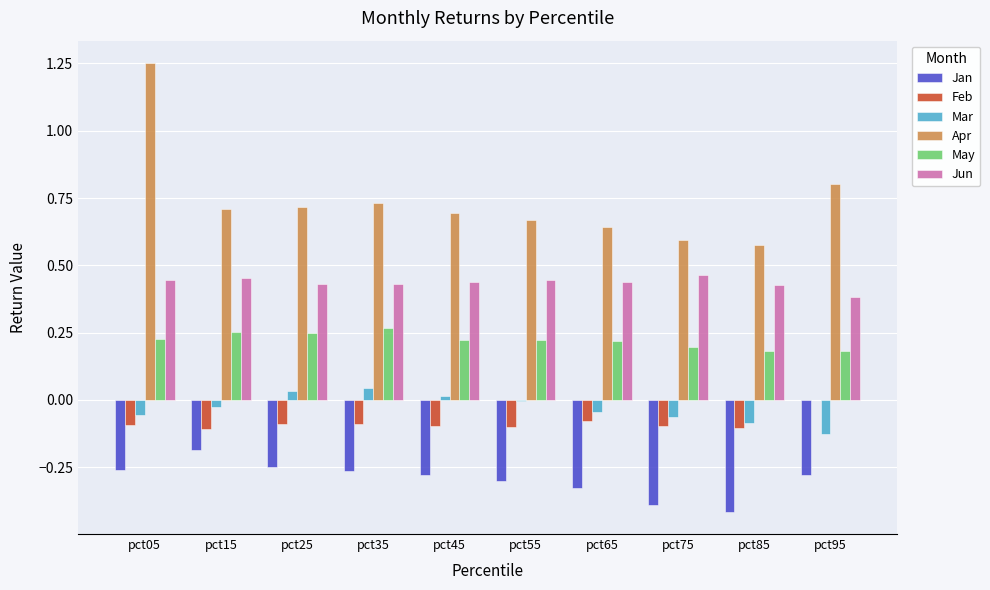

Is it true that Mar equals 0.0 at pct25?

True